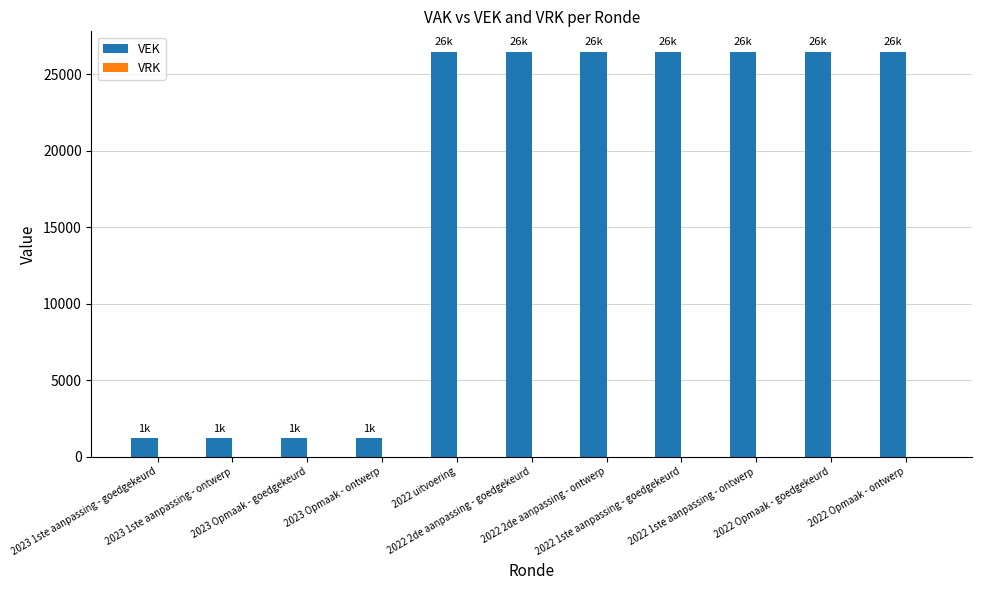

What is the maximum value shown in the chart?

26471